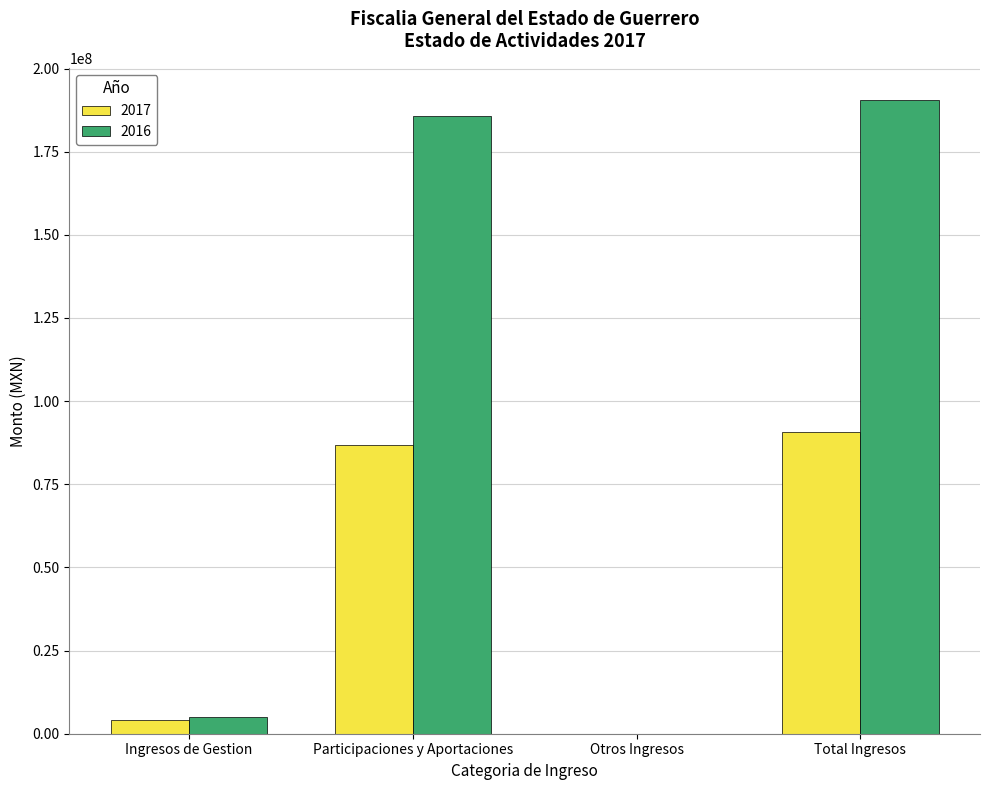

At which category is the sum across all series the highest?

Total Ingresos